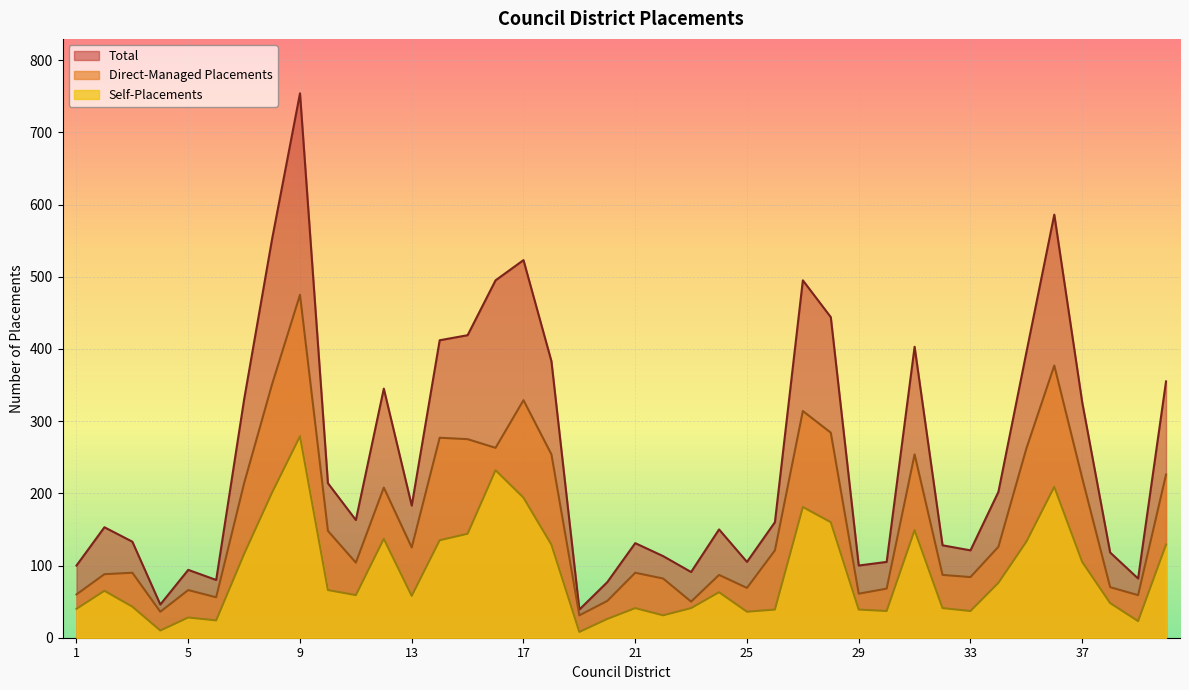

At which category is the sum across all series the highest?

9